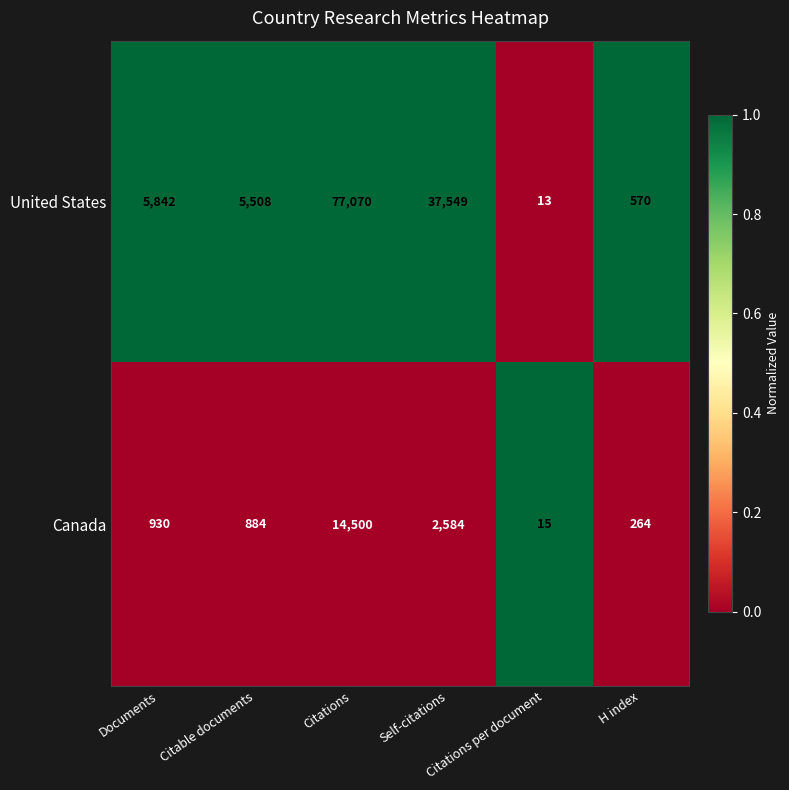

At which category does the chart reach its minimum across all series?

Citations per document